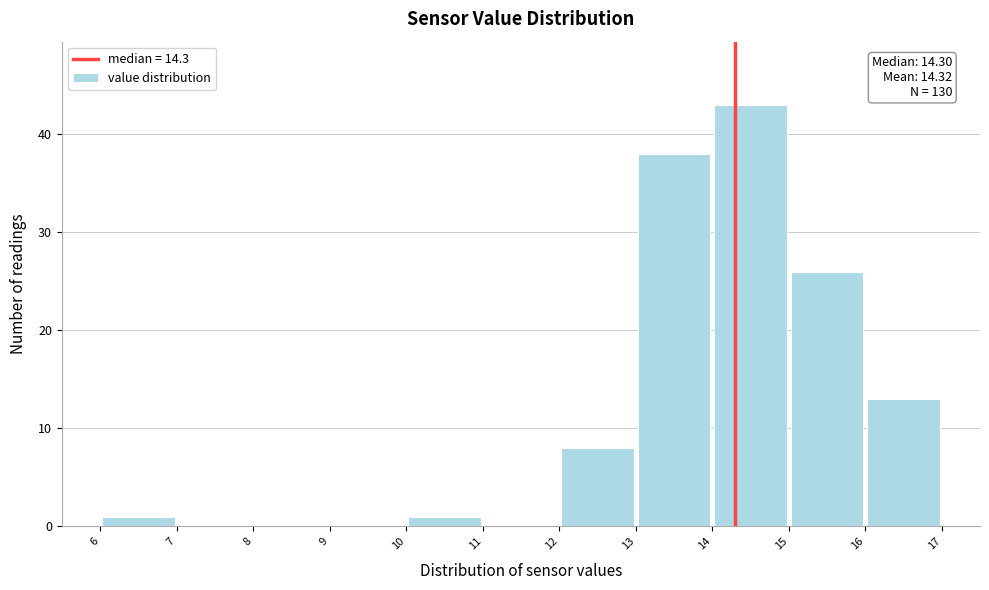

Which range on the x-axis has the tallest bar?

14 to 15